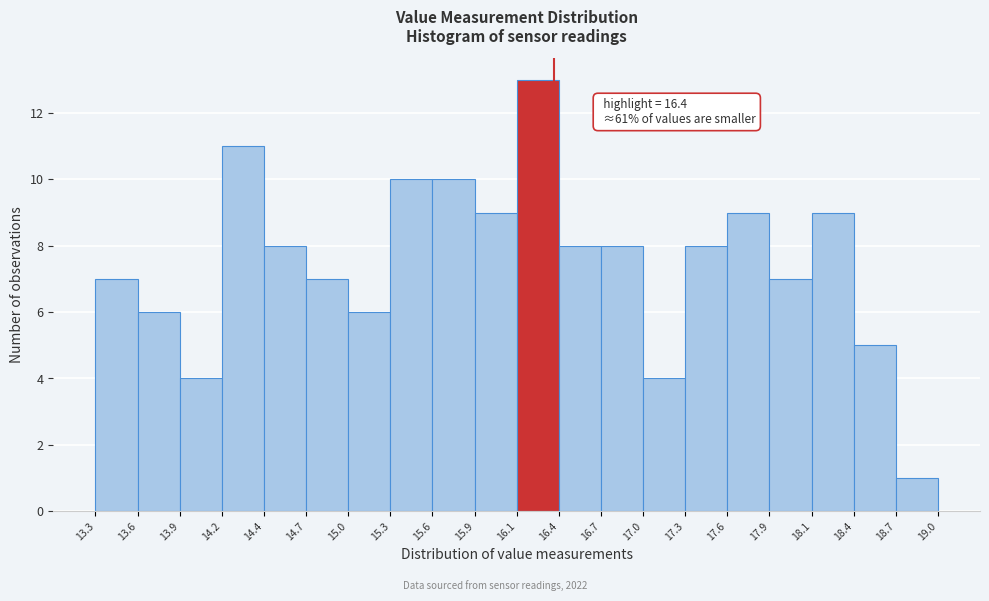

Over which range of the x-axis is the bar tallest?

16.1 to 16.4